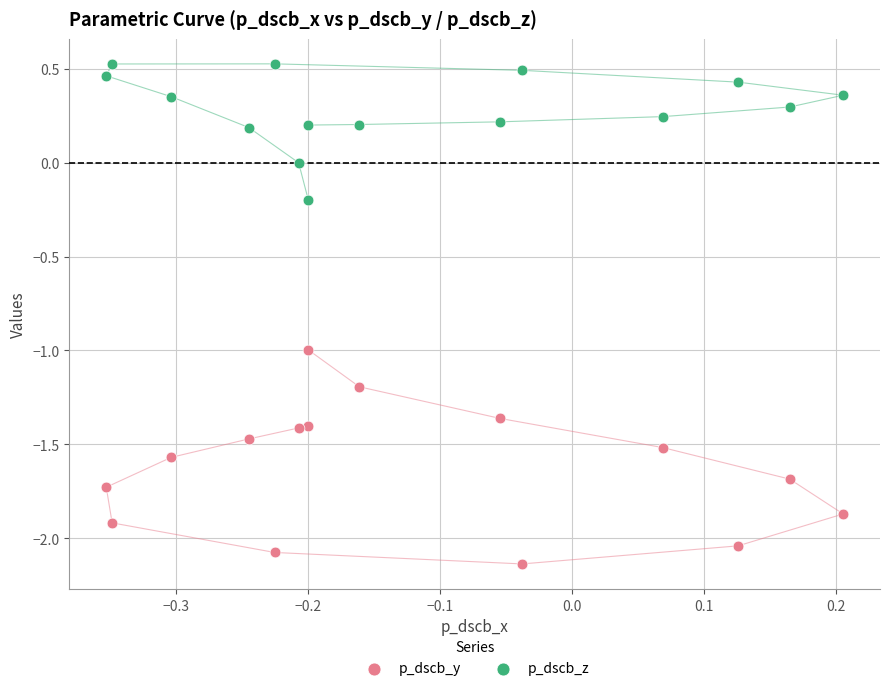

Which series has the widest spread of Y values?

p_dscb_y